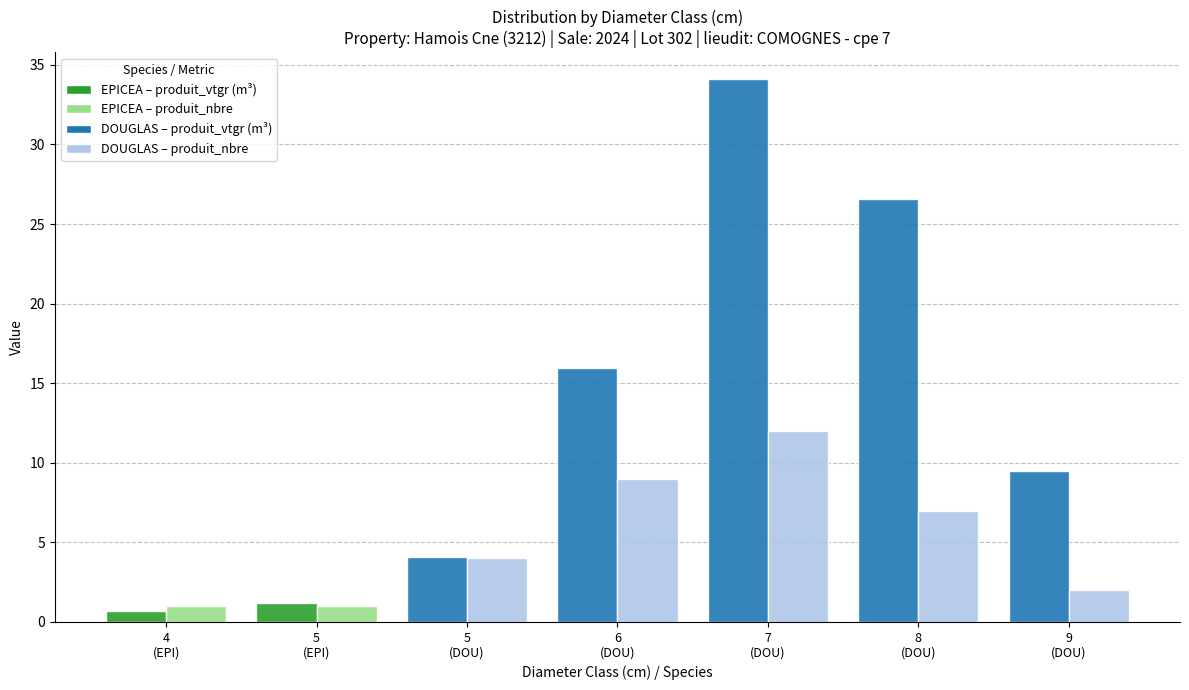

Which label corresponds to the smallest value in the chart?

4
(EPI)